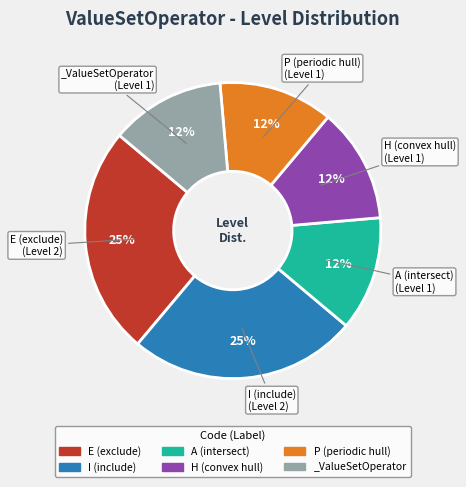

Is it true that P (periodic hull) is 25% of the pie?

False